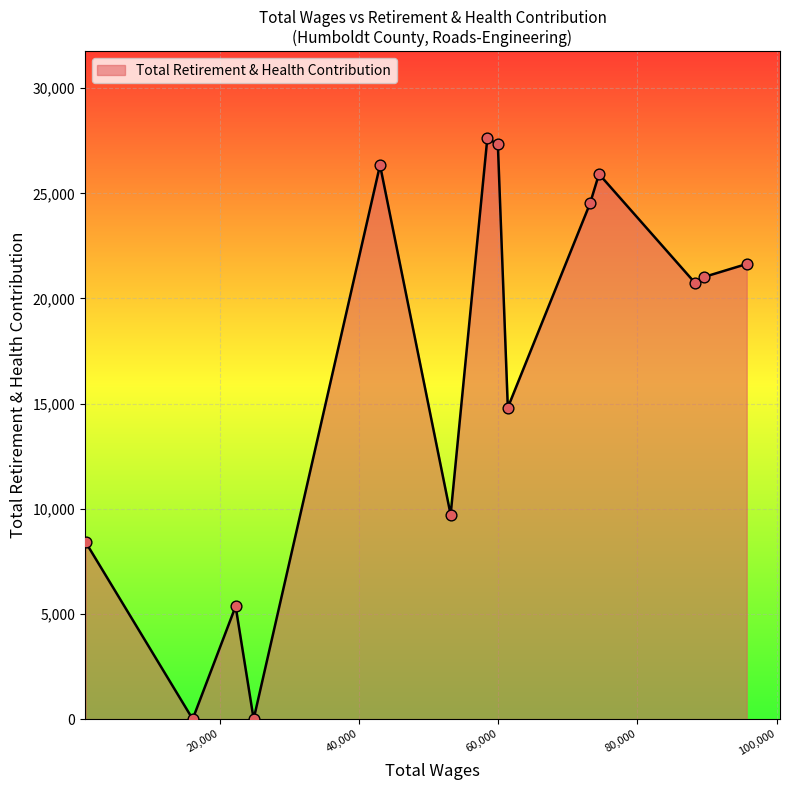

Does the chart have visible grid lines?

Yes